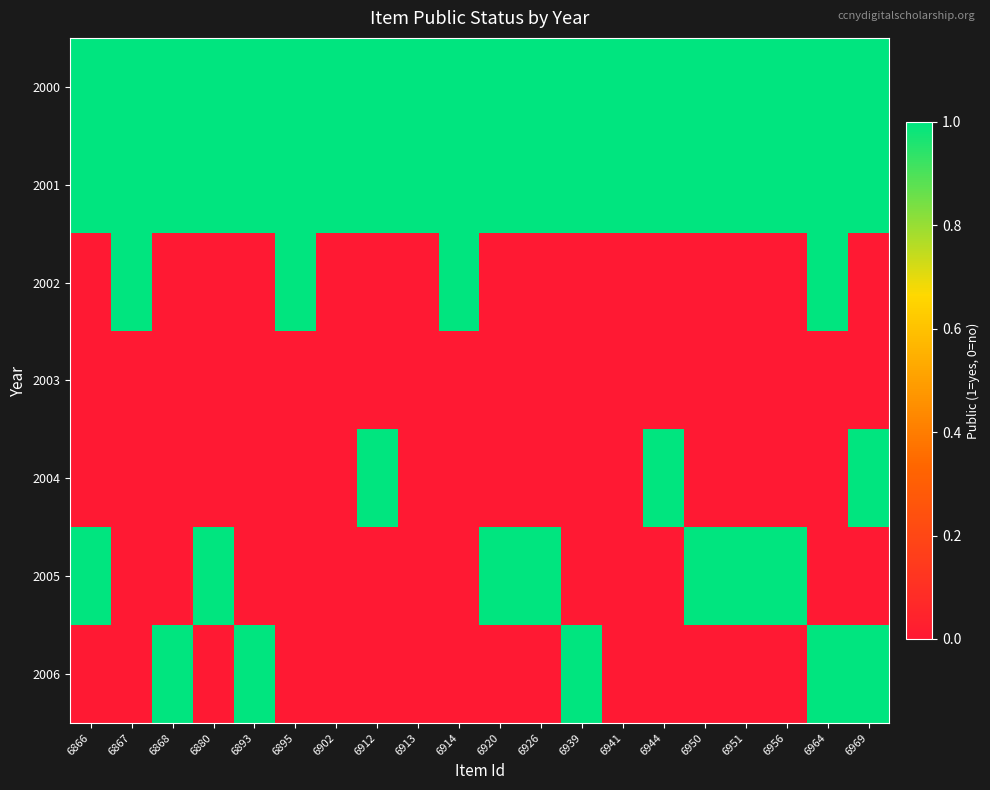

At which category is the sum across all series the highest?

6964